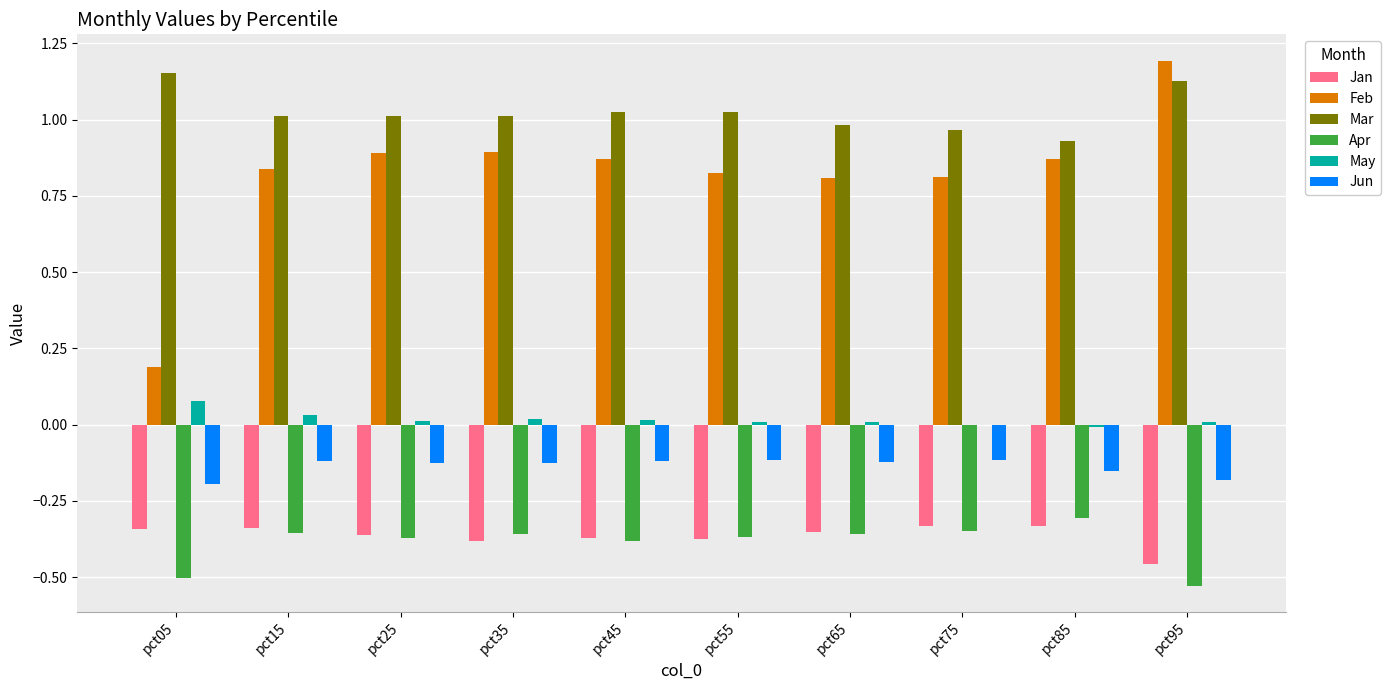

True or false: Jun has a value of -0.1 at pct15.

True